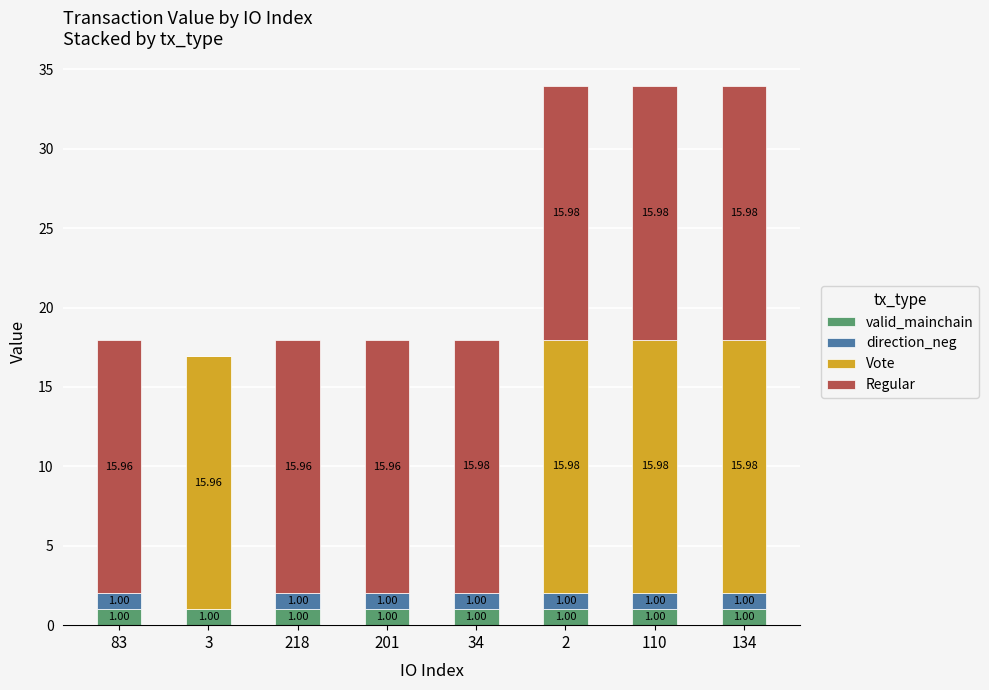

What are all the series names shown in the legend?

valid_mainchain, direction_neg, Vote, Regular